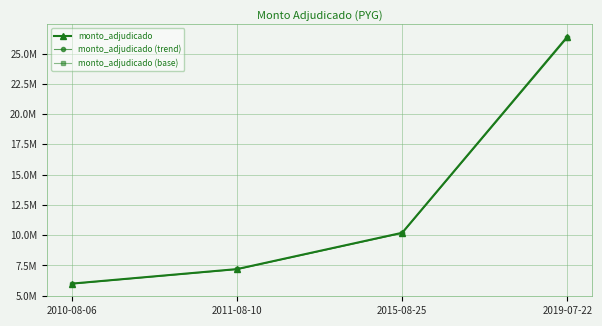

Read the monto_adjudicado (trend) value at 2019-07-22.

26347200